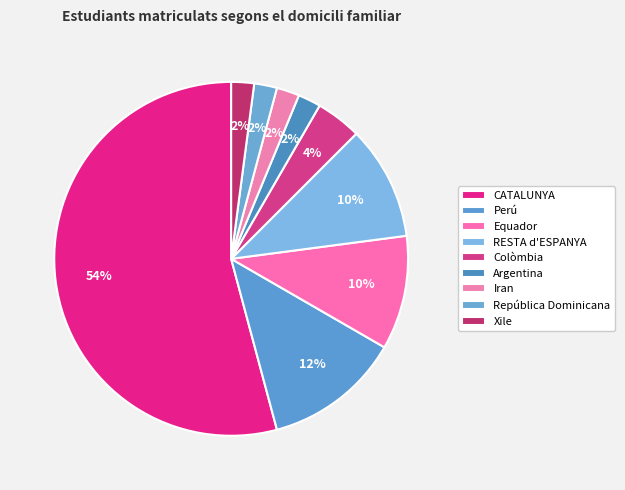

To the nearest percent, what portion does Iran represent?

2%